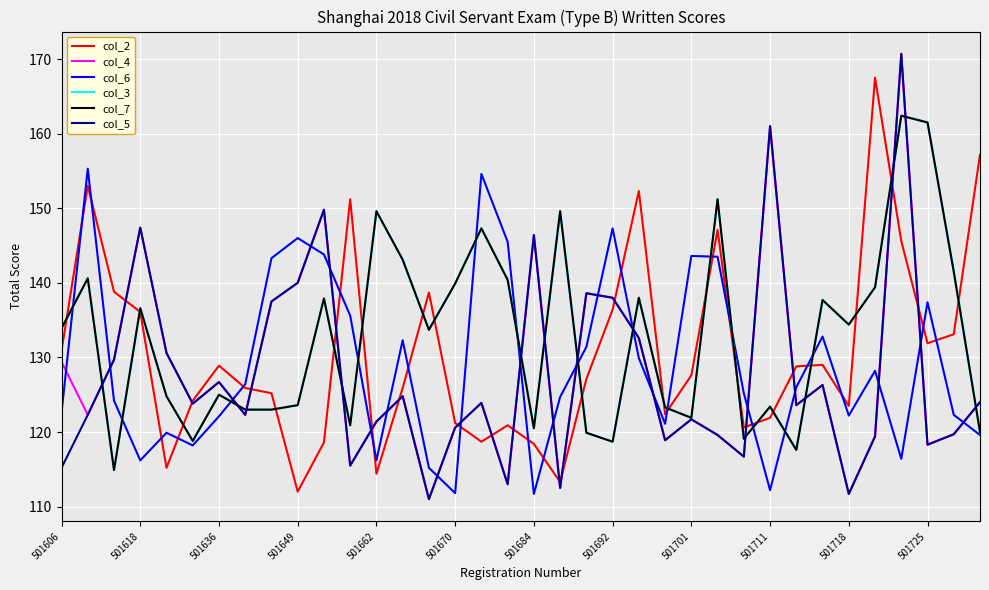

True or false: col_4 and col_5 cross at least once.

False